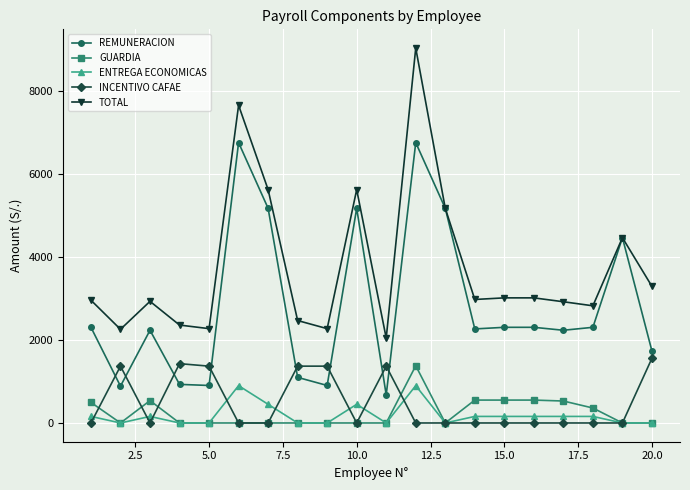

True or false: REMUNERACION has more than 2 points higher than both neighbors.

True